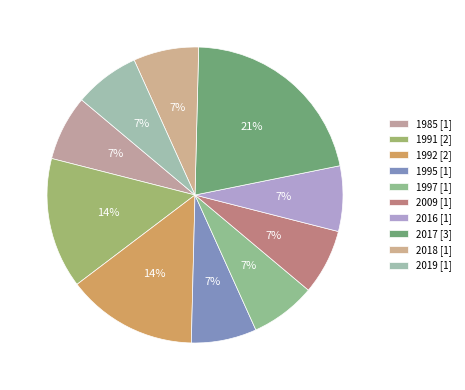

To the nearest percent, what is the difference between the largest and smallest slice percentages?

14%